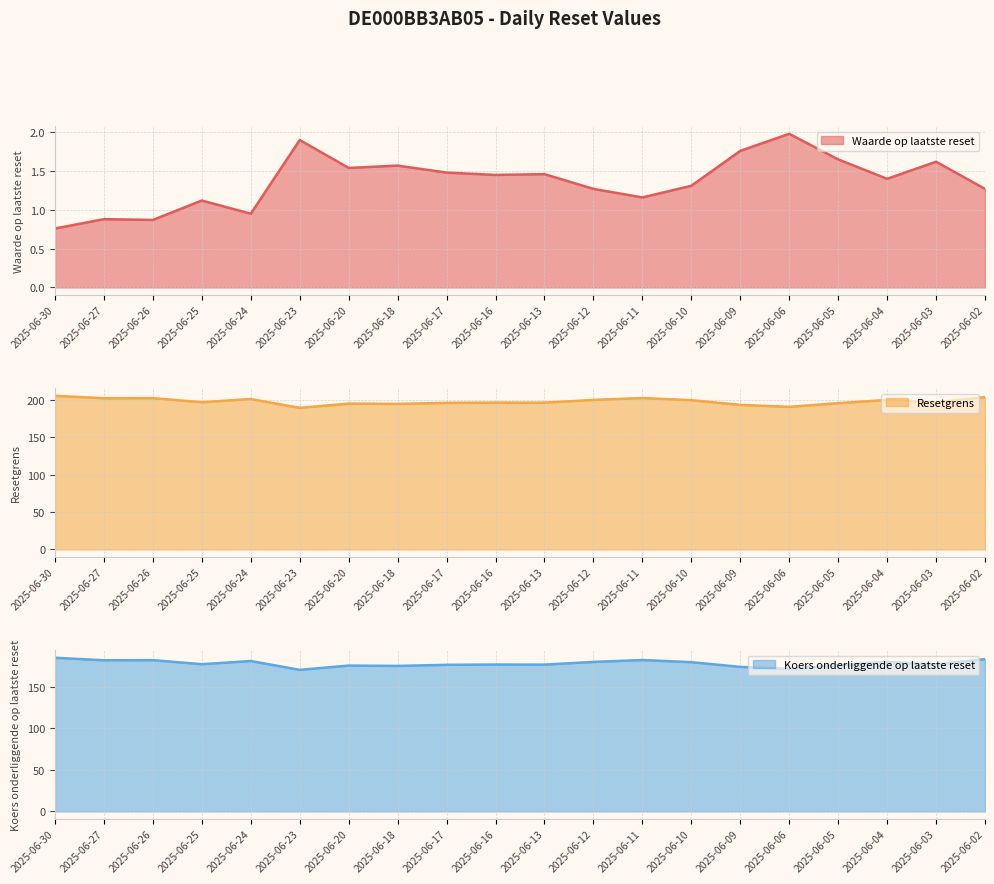

Which series has the largest range (max minus min)?

Resetgrens